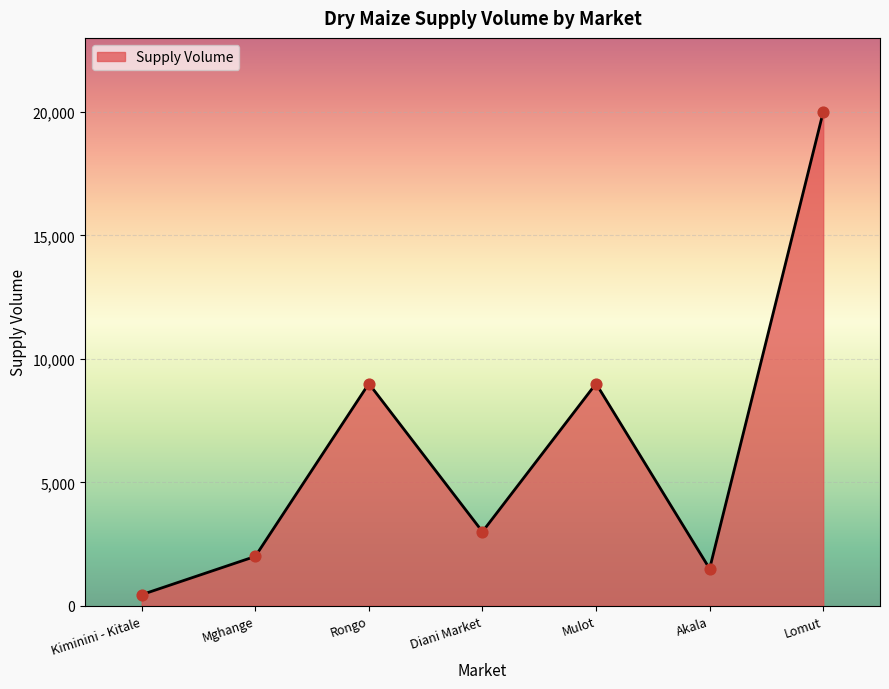

What is the change in value from Mghange to Lomut?

+18000